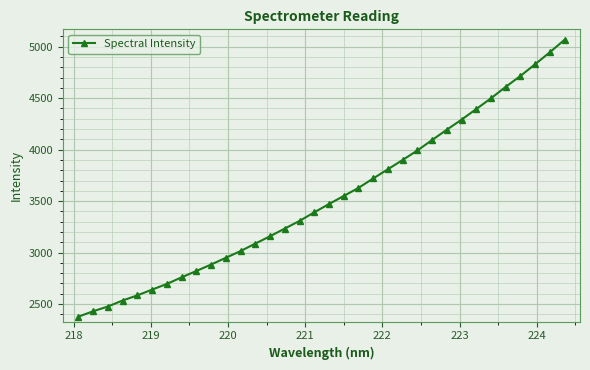

What is the minimum value shown in the chart?

2377.9